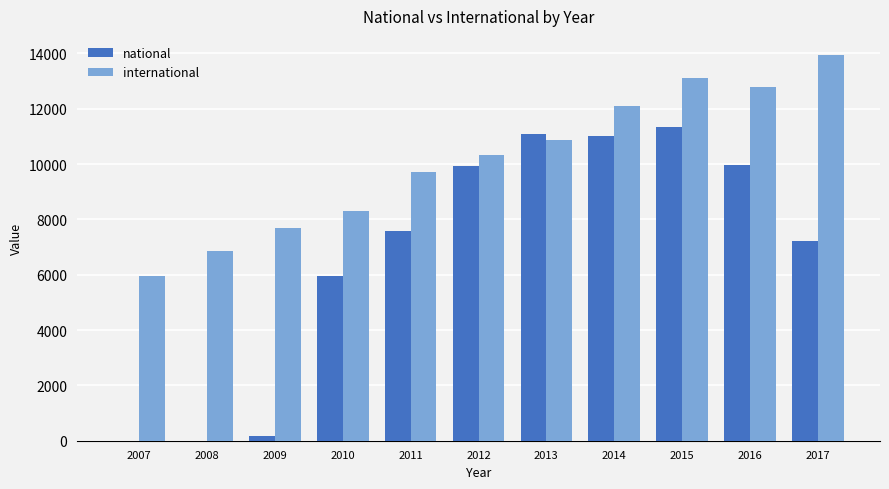

At which category does the chart reach its peak across all series?

2017